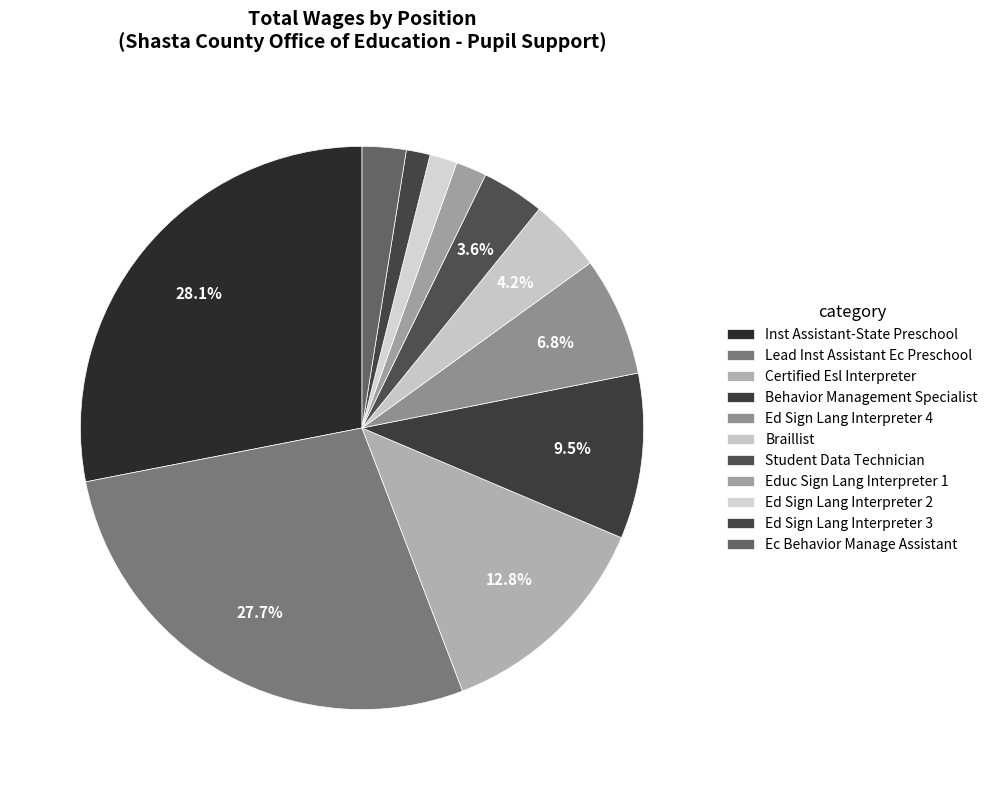

Is it true that Inst Assistant-State Preschool is 28% of the pie?

True